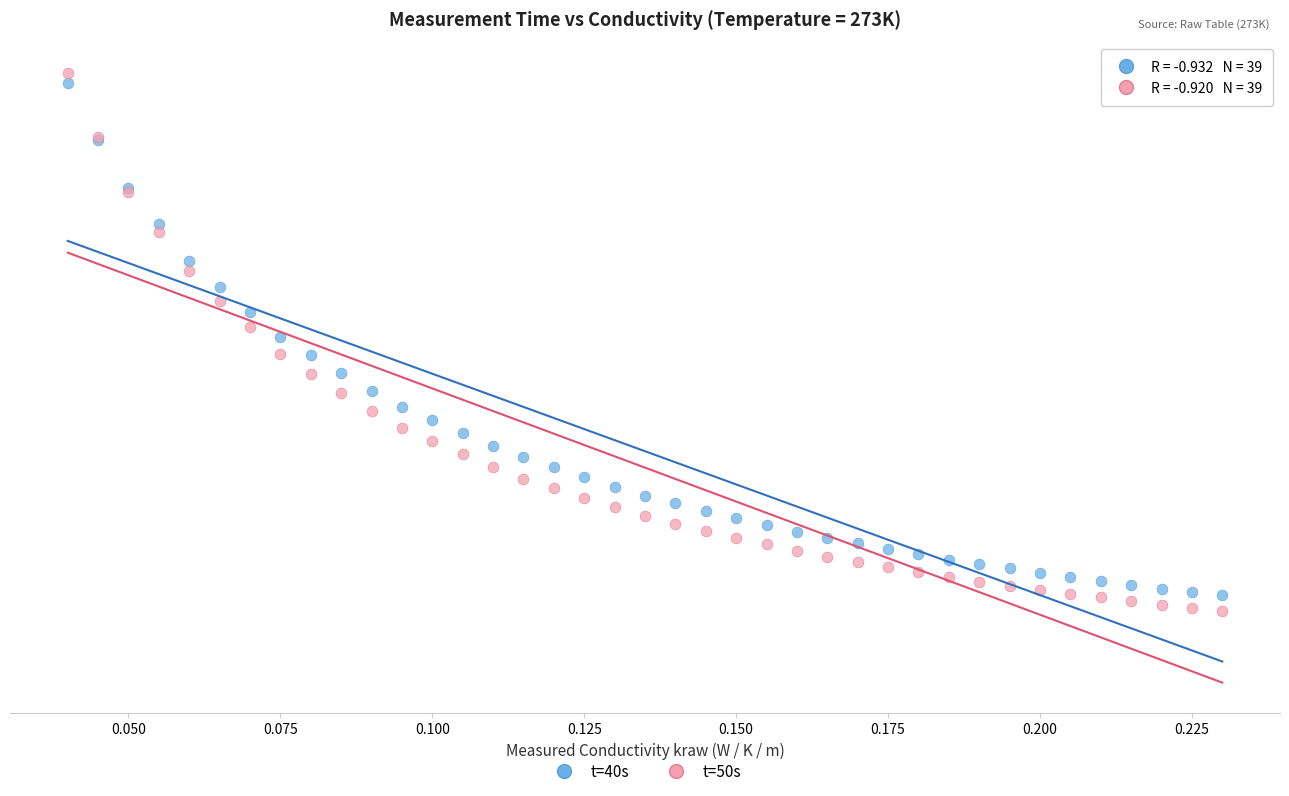

Which series reaches the minimum Y coordinate?

t=50s